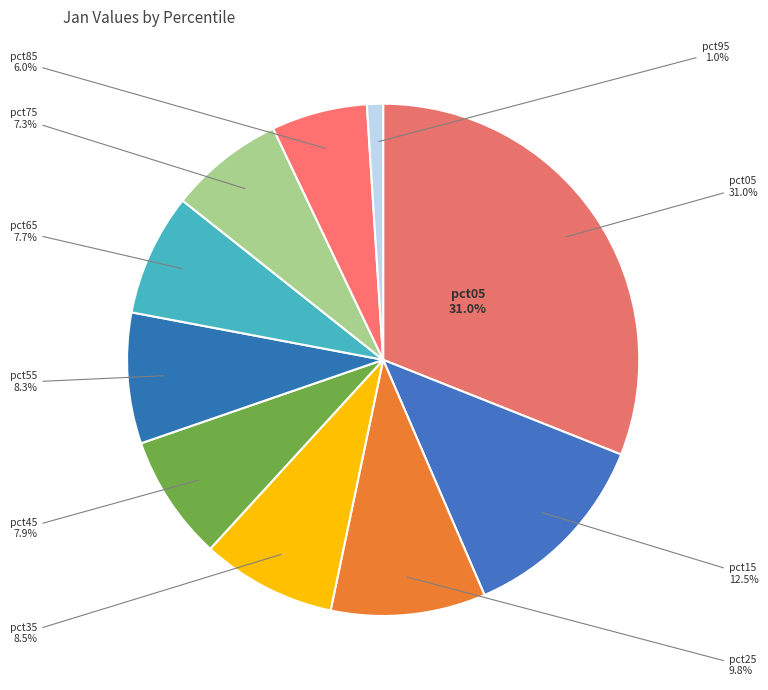

To the nearest percent, what is the combined percentage of pct75 and pct65?

15%